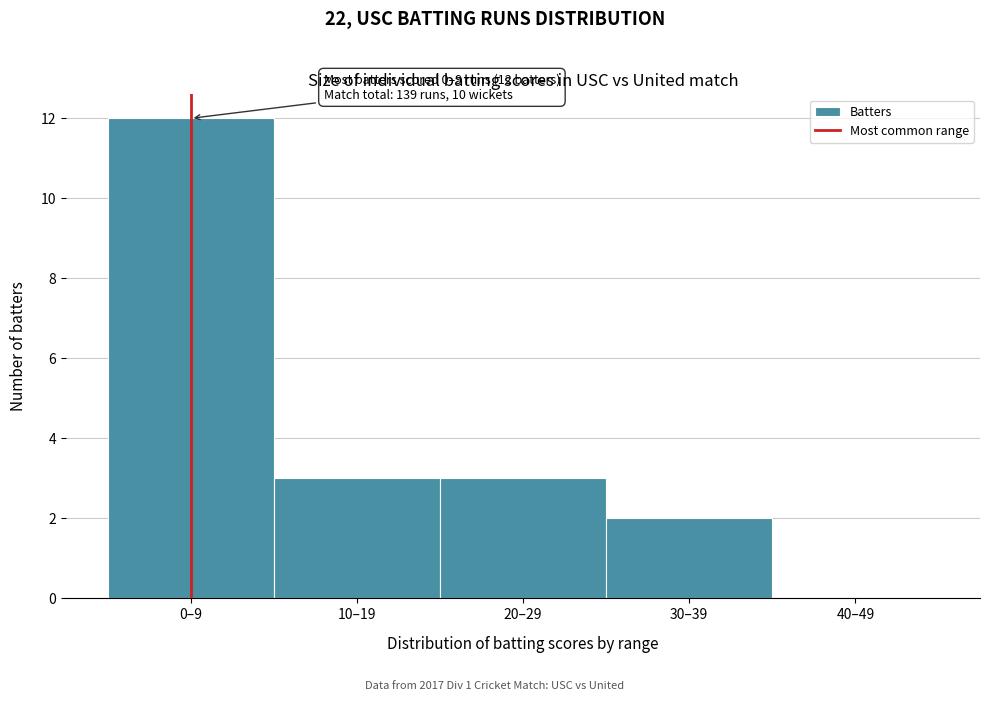

Reading left to right, what are all the values shown in this chart?

0–9=12	10–19=3	20–29=3	30–39=2	40–49=0